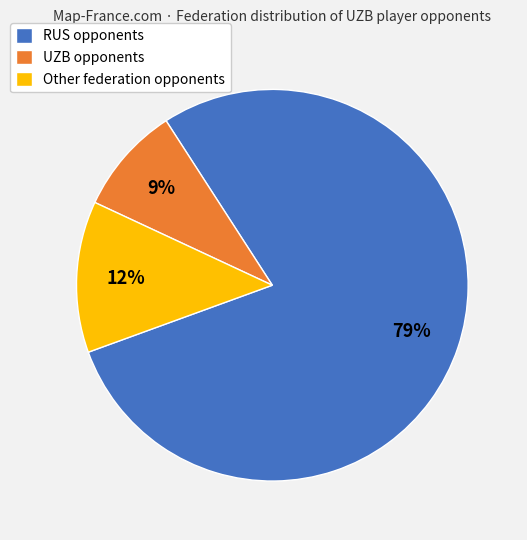

Is it true that UZB opponents is 3% of the pie?

False